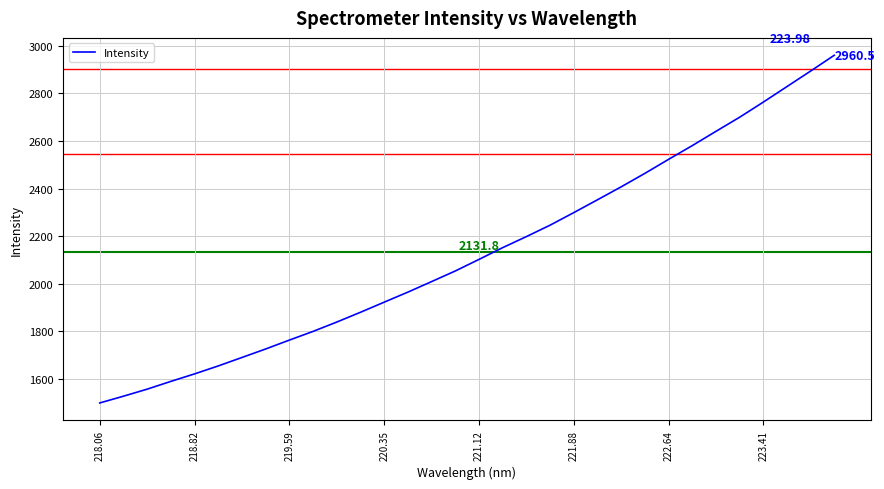

Count the number of data series in this chart.

1